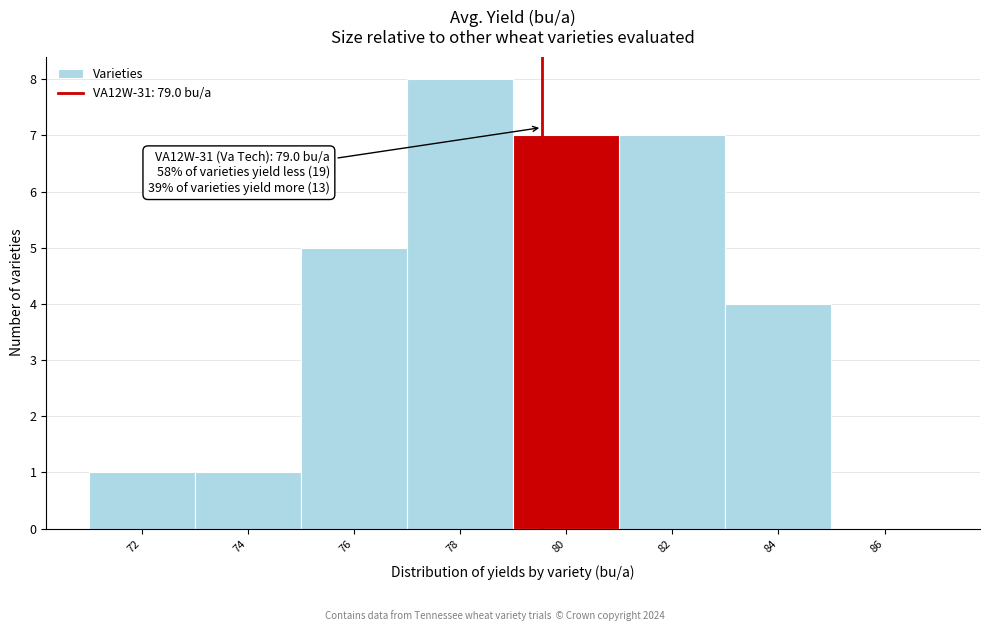

Reading left to right, extract all data points from this chart.

72=1	74=1	76=5	78=8	80=7	82=7	84=4	86=0